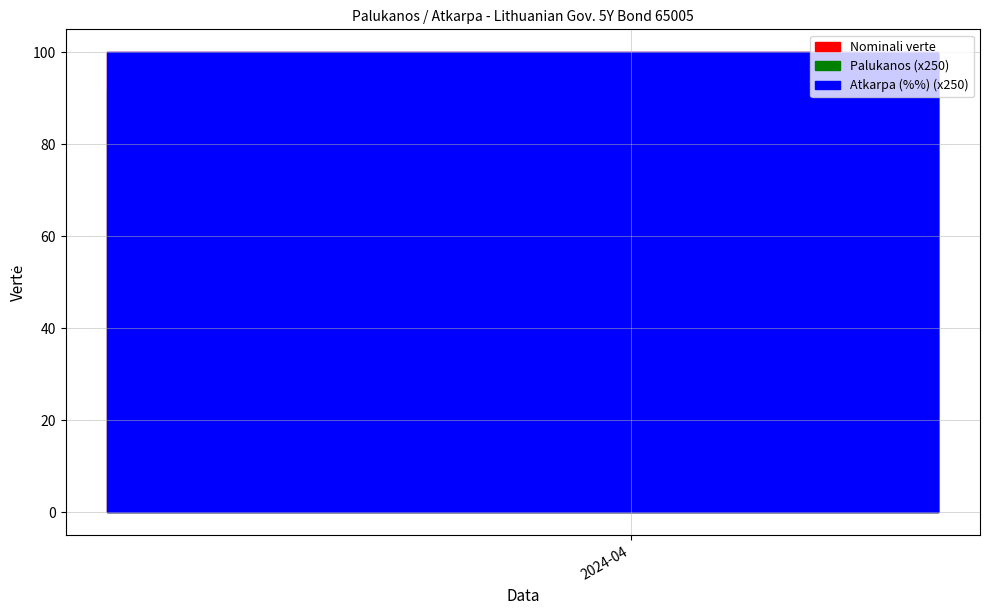

Rank the series at 2024-04-02 from lowest to highest value.

Palukanos, Atkarpa (%), Nominali verte